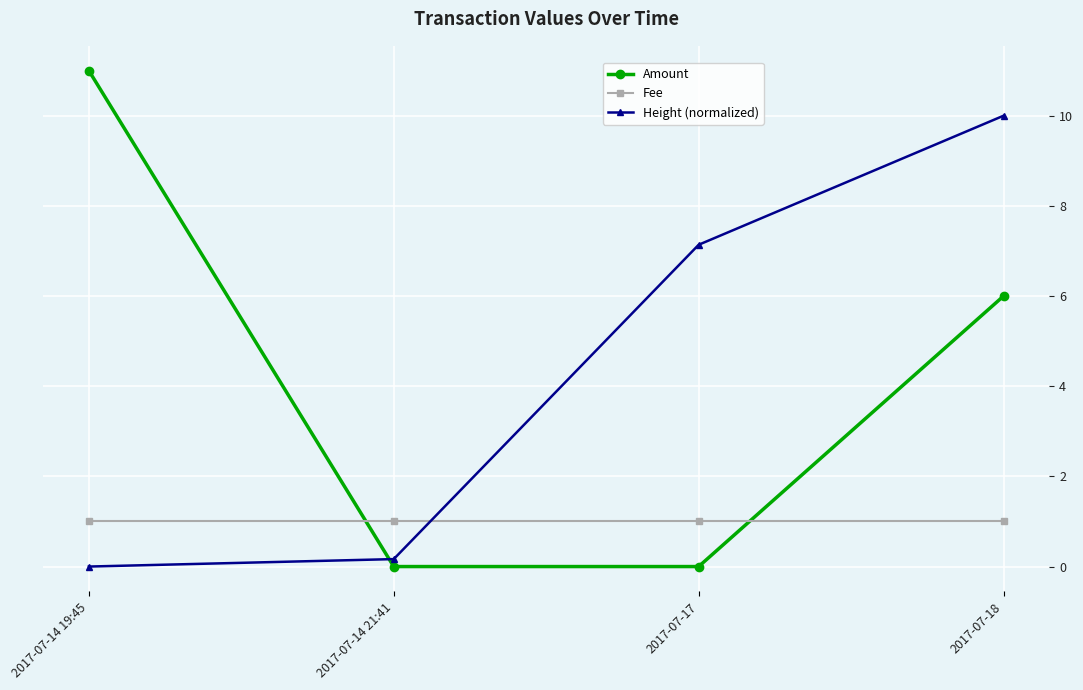

The Height (normalized) series shows 0.2 at 2017-07-14 21:41. True or false?

True